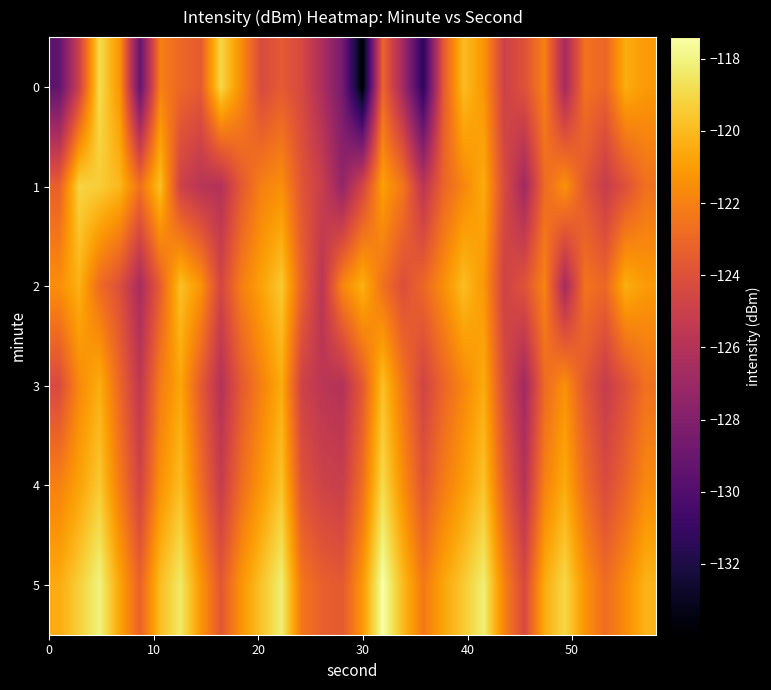

At how many categories does at least one series exceed -124?

30